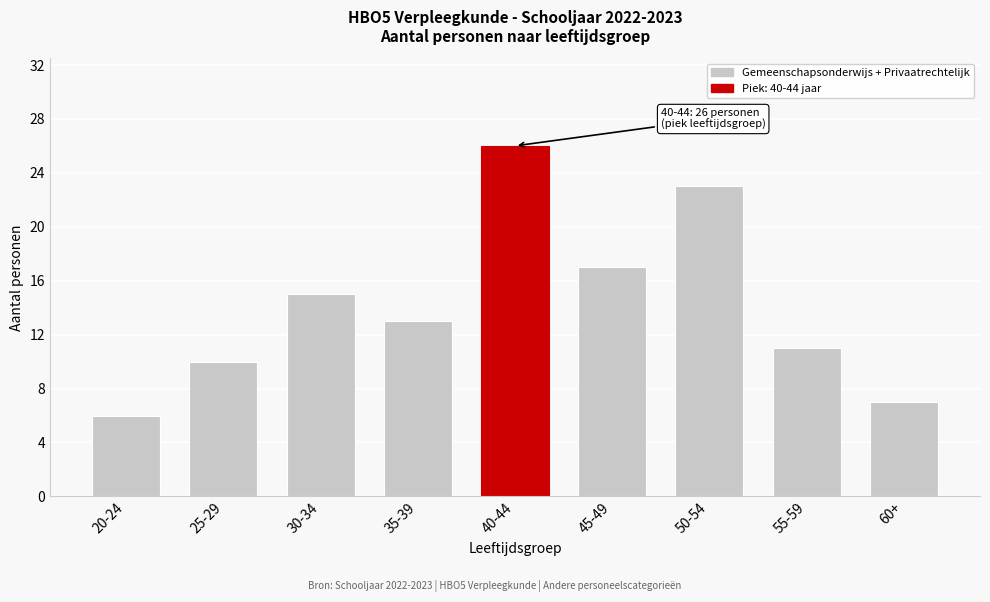

Reading left to right, list all the values displayed in this chart.

20-24=6	25-29=10	30-34=15	35-39=13	40-44=26	45-49=17	50-54=23	55-59=11	60+=7